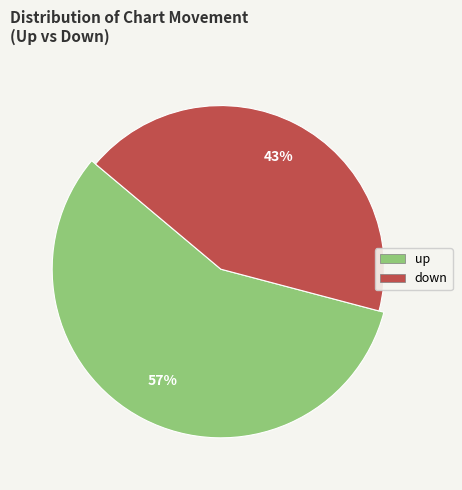

To the nearest percent, what percentage of the pie is down?

43%